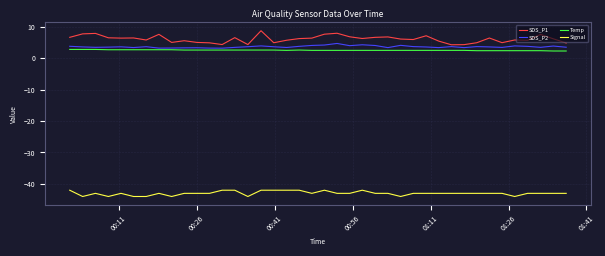

Which series has the largest total across all categories?

SDS_P1